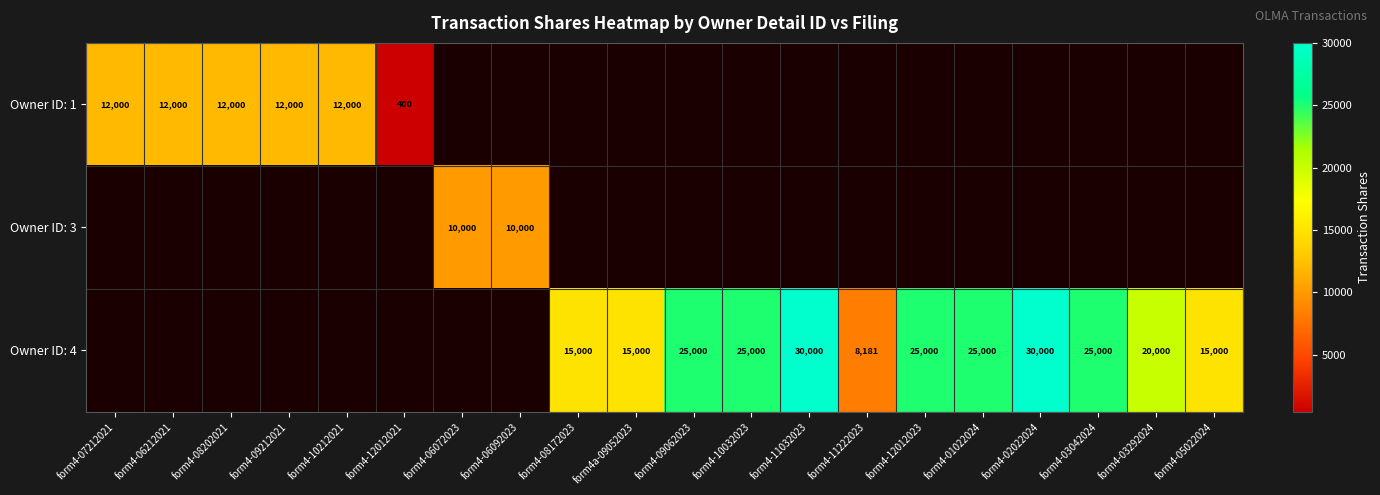

At which category does the chart reach its minimum across all series?

form4-12012021